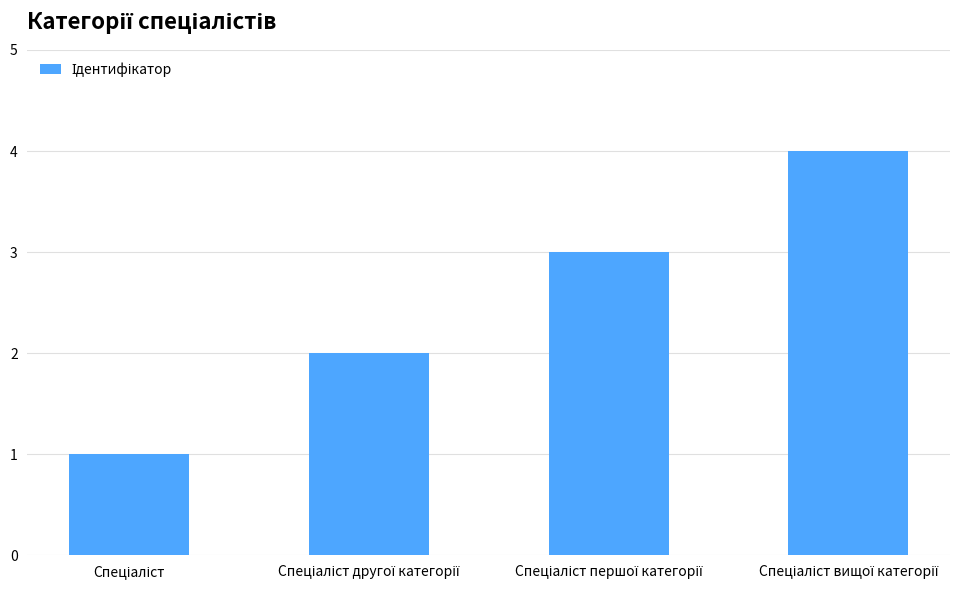

Reading left to right, what are all the values shown in this chart?

1	2	3	4